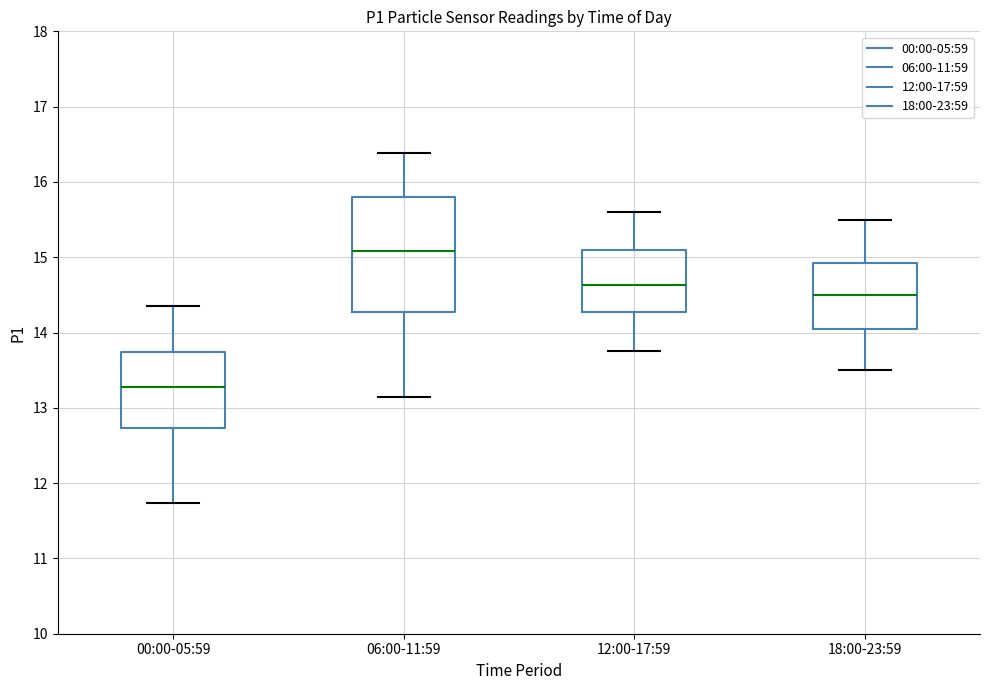

Where does the upper whisker of the box for 18:00-23:59 end on the y-axis? The values are not printed on the chart, so give them approximately, as read against the axis.

15.5